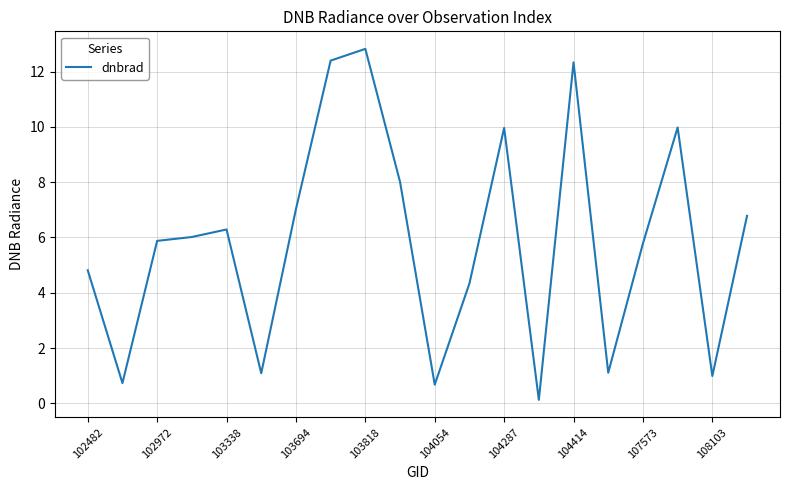

Does the chart have visible grid lines?

Yes